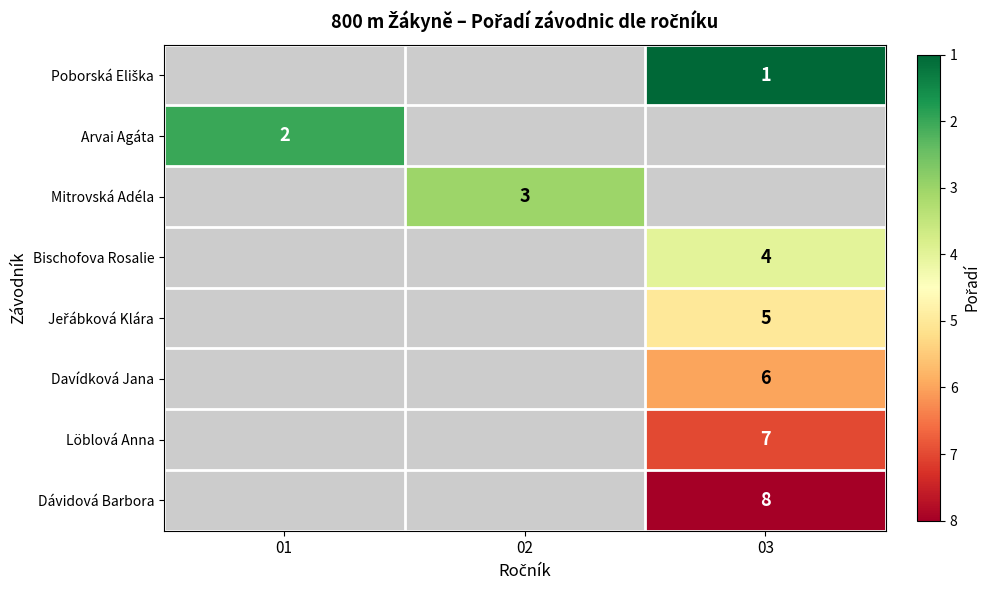

The value of Arvai Agáta at 01 is 1. True or false?

False